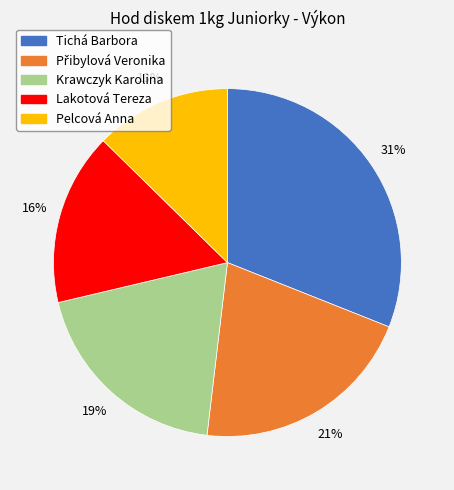

Is there any slice that represents more than half of the pie?

No